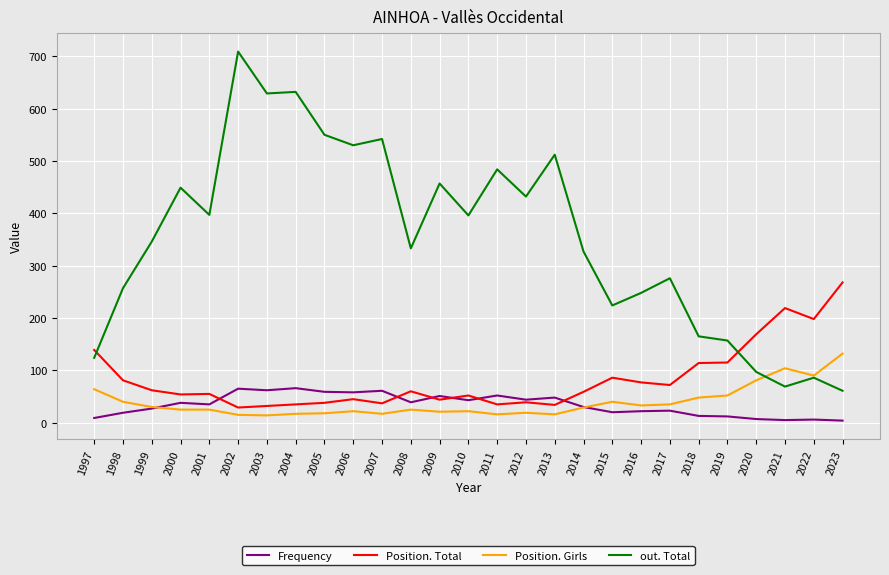

At which category is the sum across all series the highest?

2002